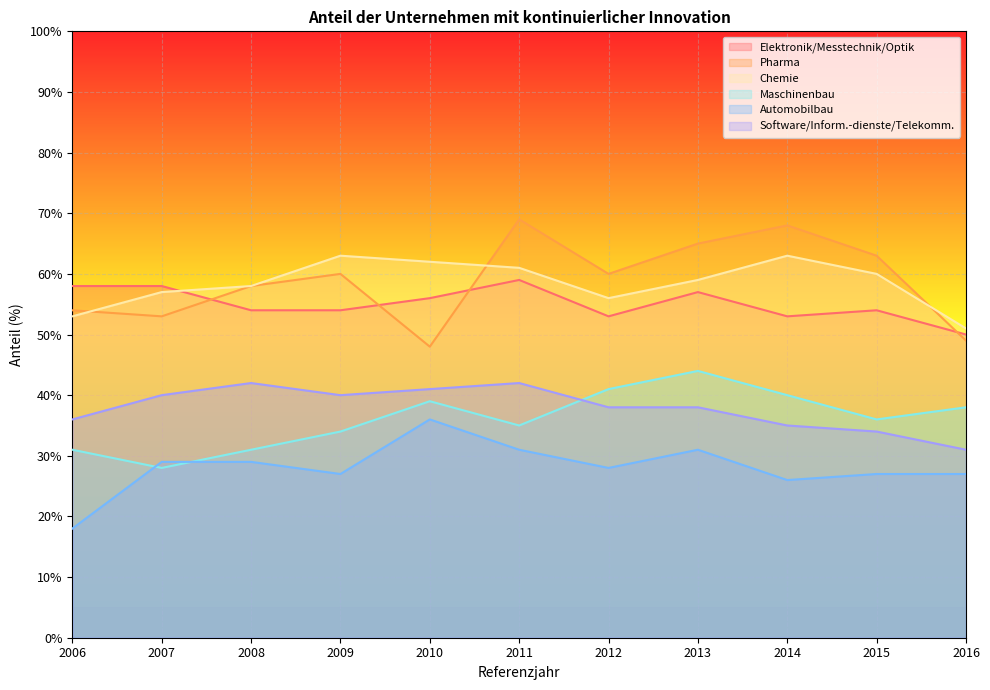

True or false: Elektronik/Messtechnik/Optik has a value of 50 at 2016.

True